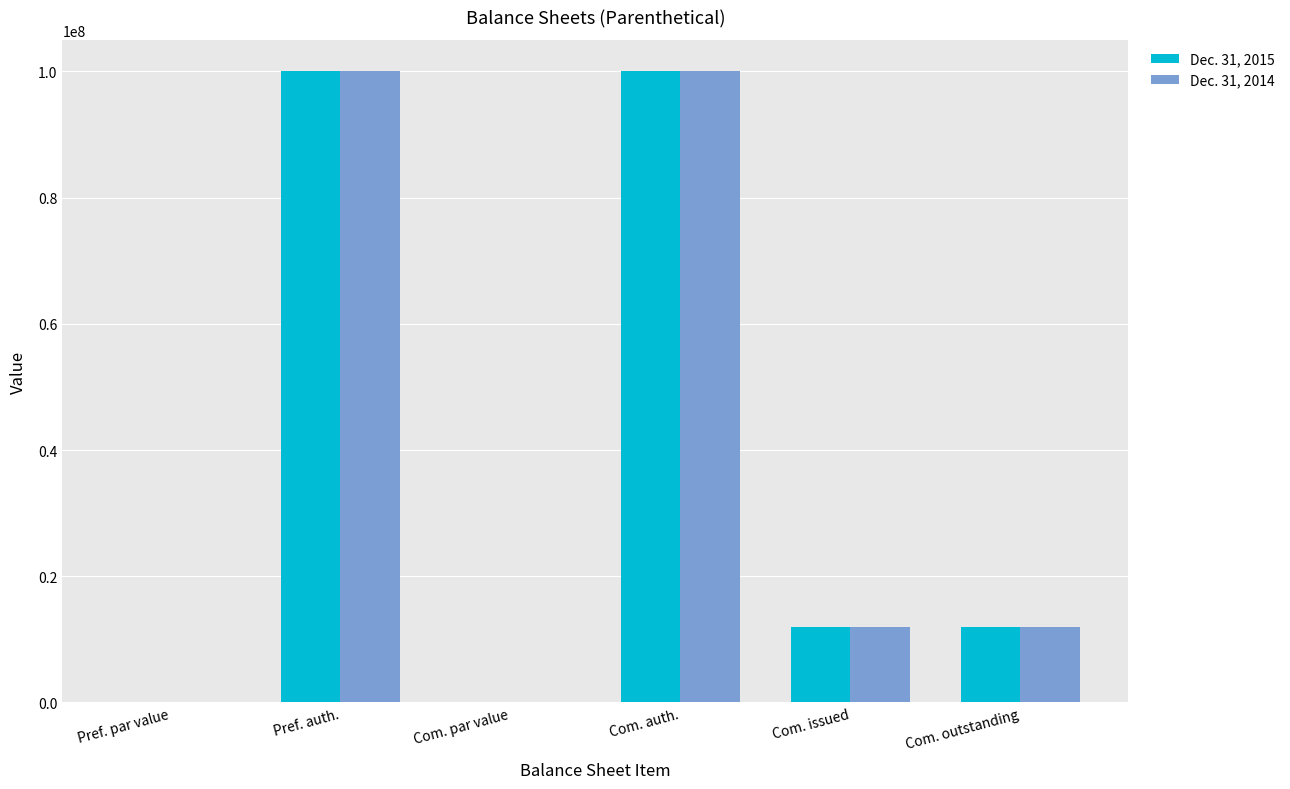

What is the sum of all Dec. 31, 2014 values?

223951290.0